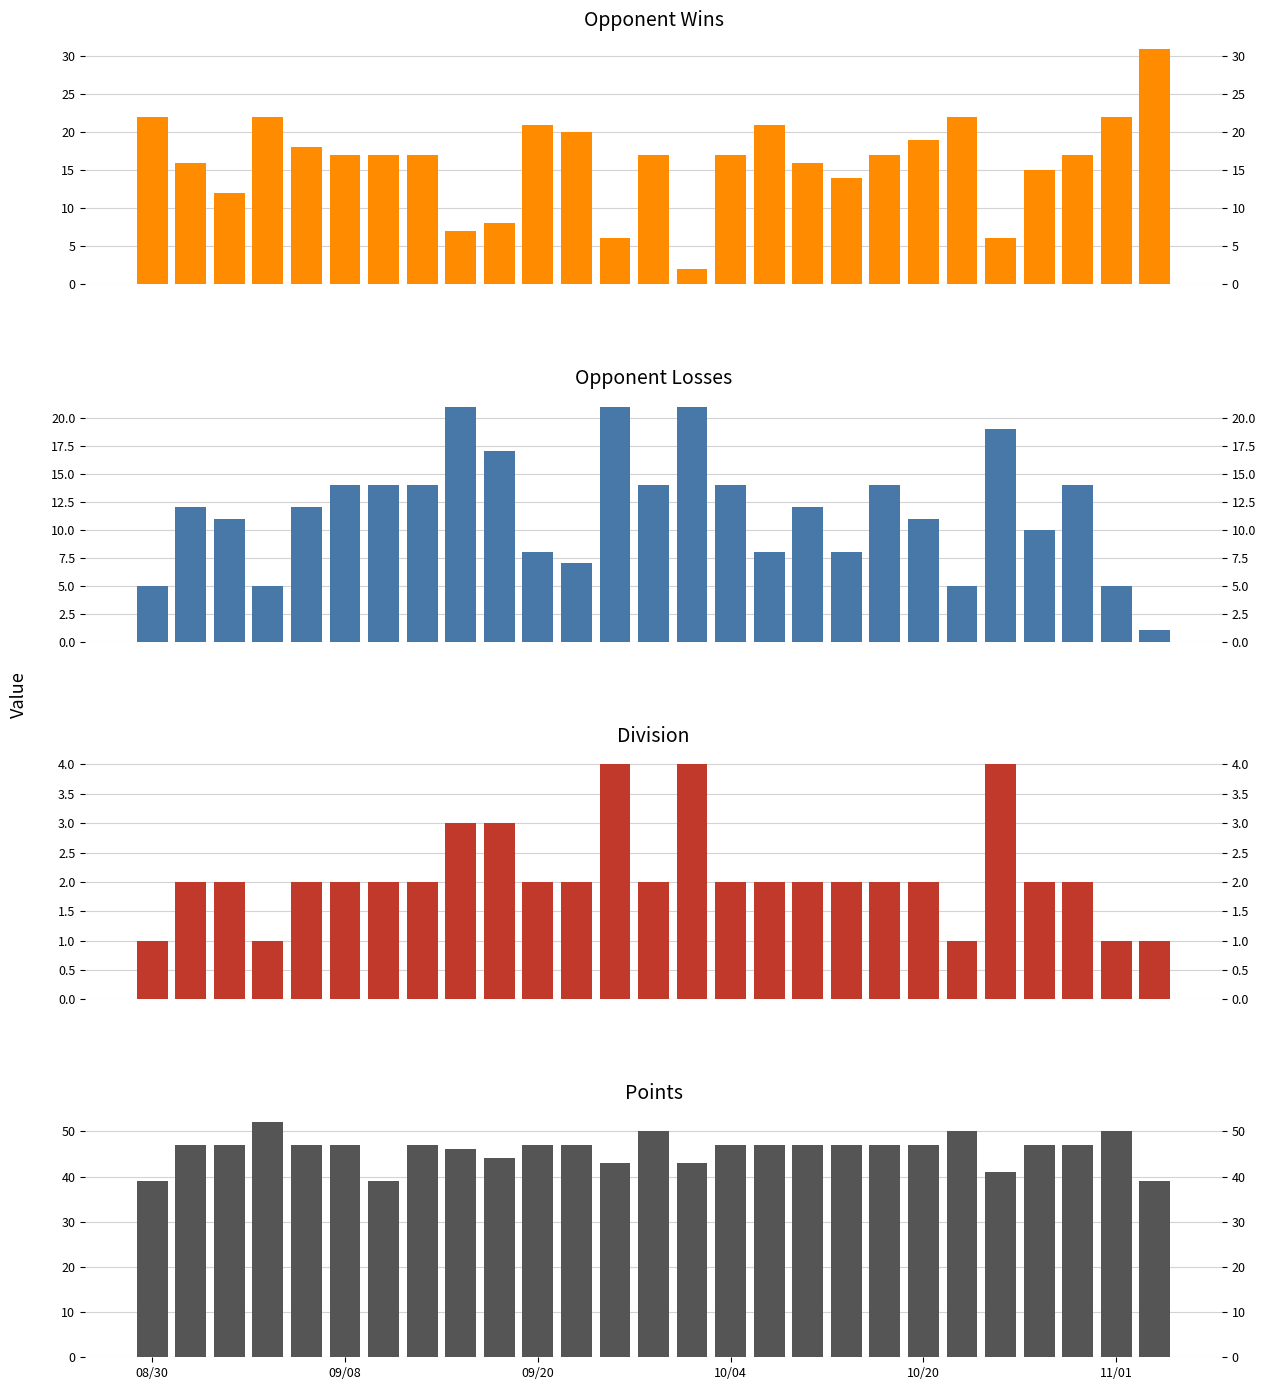

Reading right to left, list all the values displayed in this chart.

Opponent Wins: 31	22	17	15	6	22	19	17	14	16	21	17	2	17	6	20	21	8	7	17	17	17	18	22	12	16	22
Opponent Losses: 1	5	14	10	19	5	11	14	8	12	8	14	21	14	21	7	8	17	21	14	14	14	12	5	11	12	5
Division: 1	1	2	2	4	1	2	2	2	2	2	2	4	2	4	2	2	3	3	2	2	2	2	1	2	2	1
Points: 39	50	47	47	41	50	47	47	47	47	47	47	43	50	43	47	47	44	46	47	39	47	47	52	47	47	39